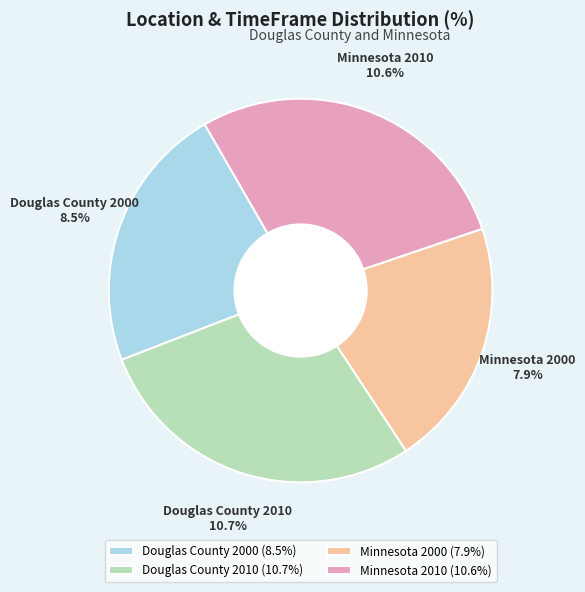

To the nearest percent, what percentage of the pie is Douglas County 2010?

28%